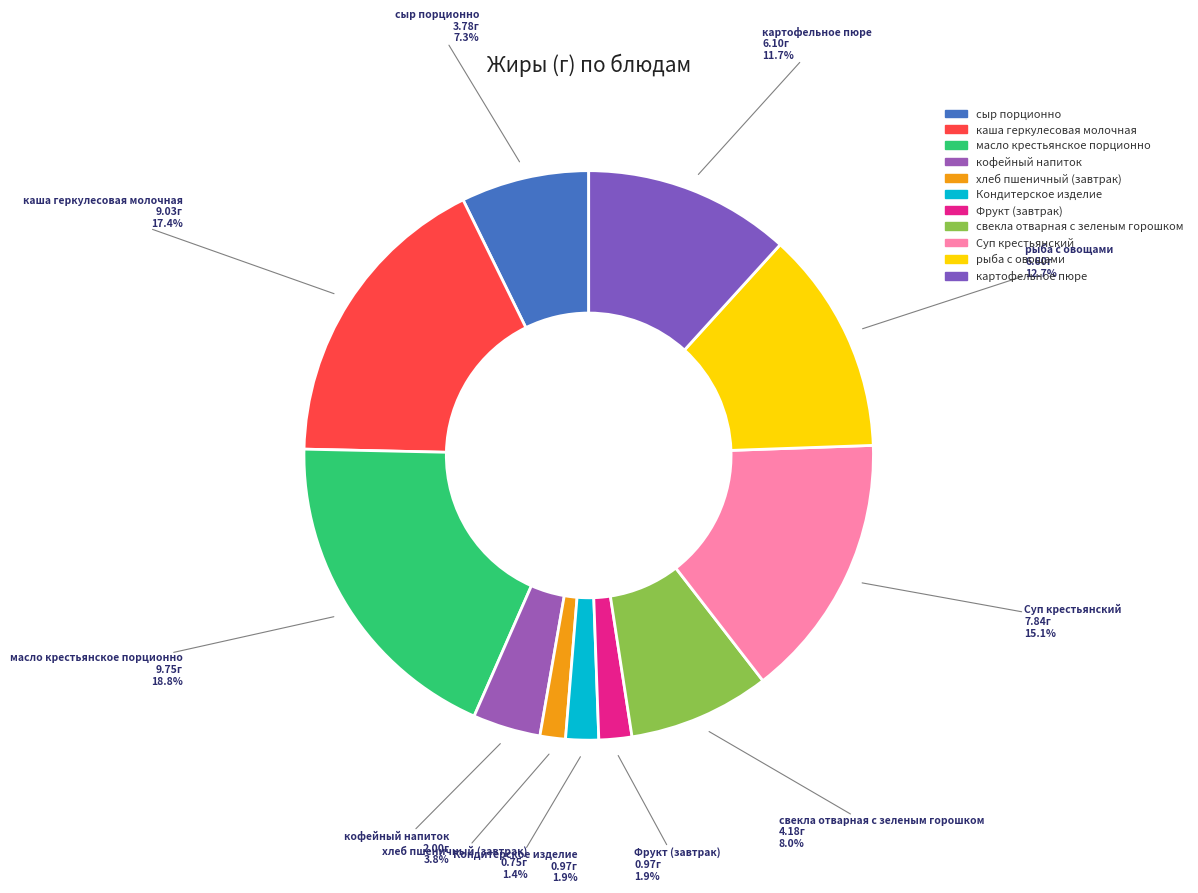

Count the number of slices in the pie.

11